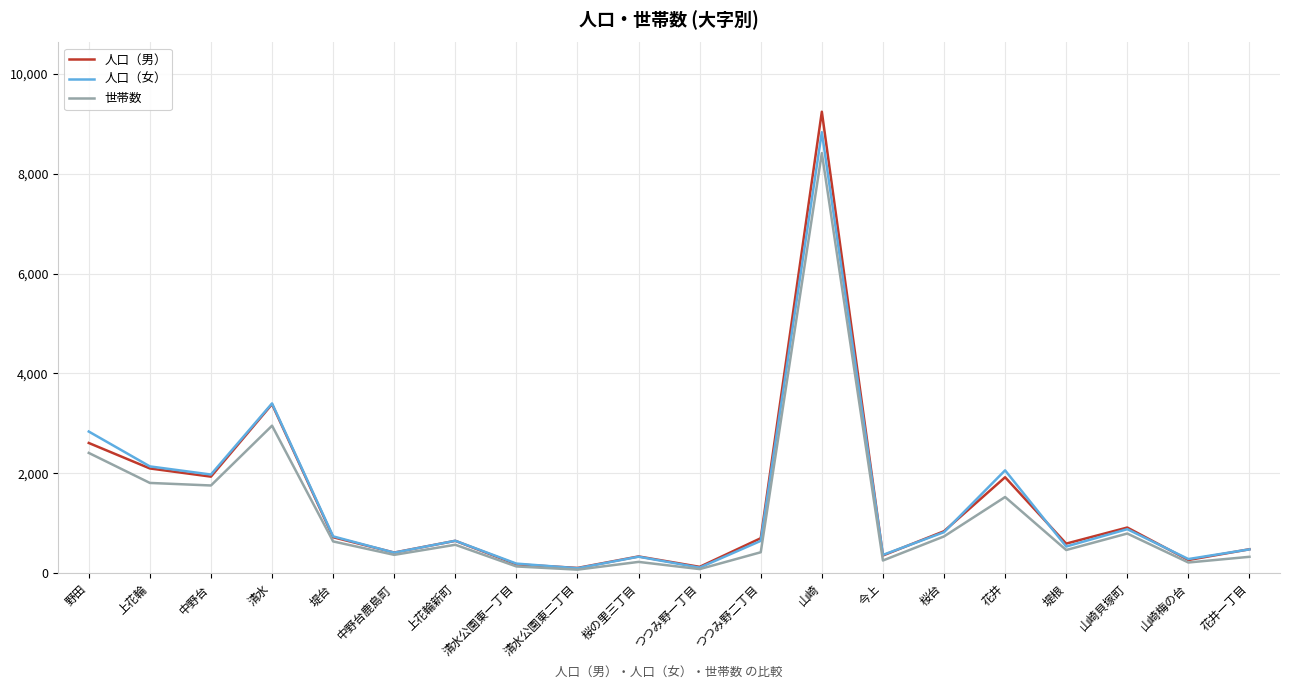

What is the difference between the highest and lowest values at 清水公園東二丁目?

34